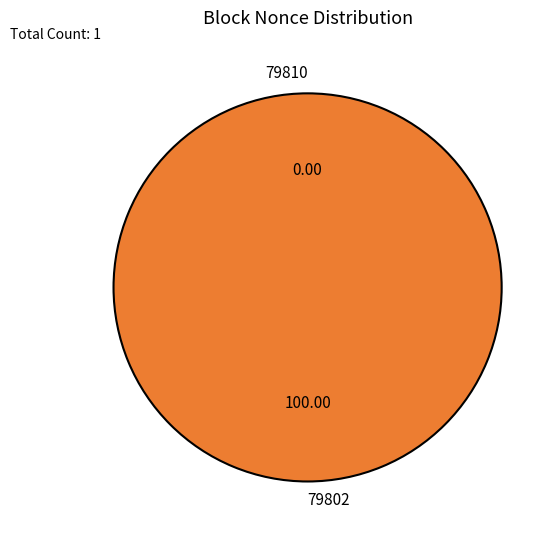

How many segments does this pie chart have?

2